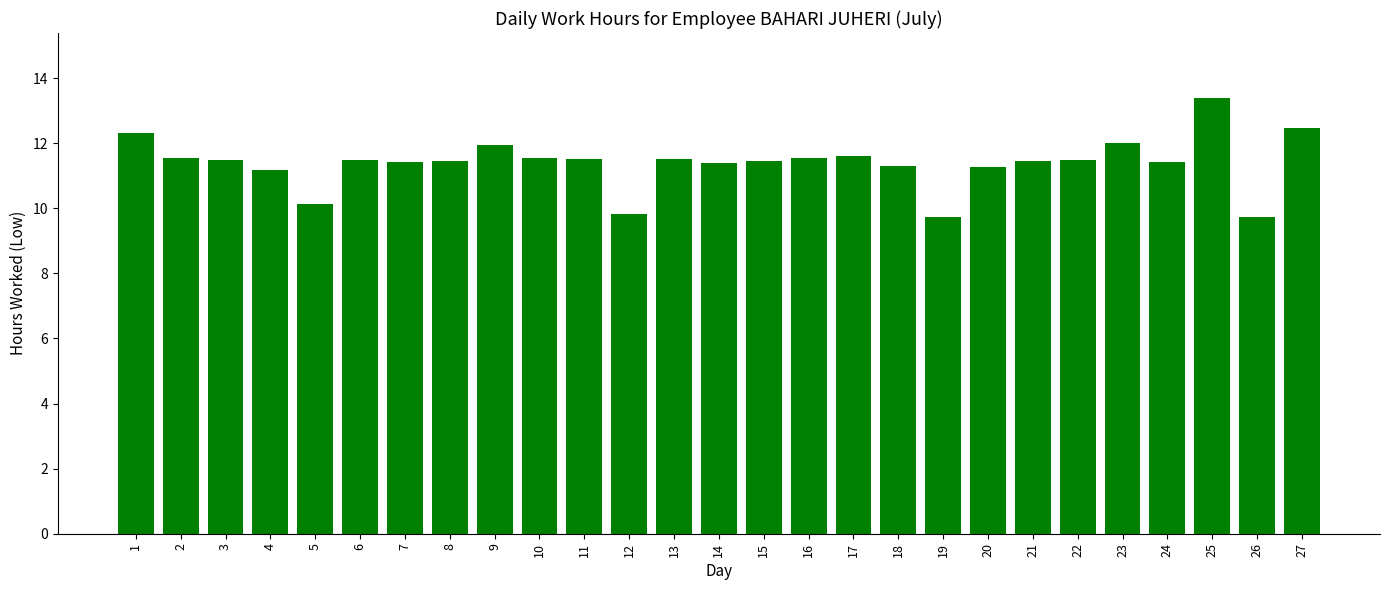

What is the smallest value displayed?

9.7